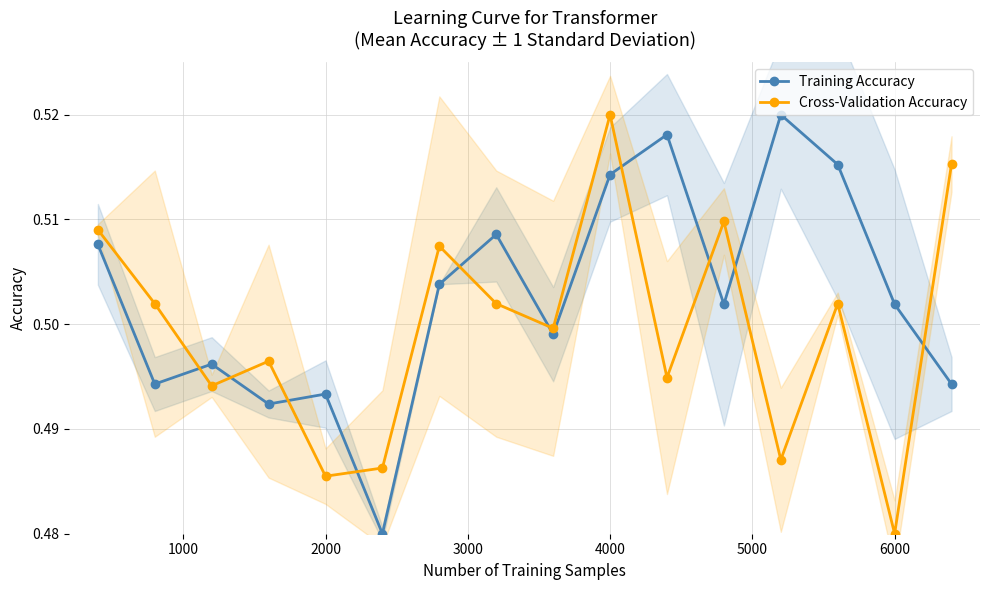

After their last crossing, which series has the higher values: Training Accuracy or Cross-Validation Accuracy?

Cross-Validation Accuracy